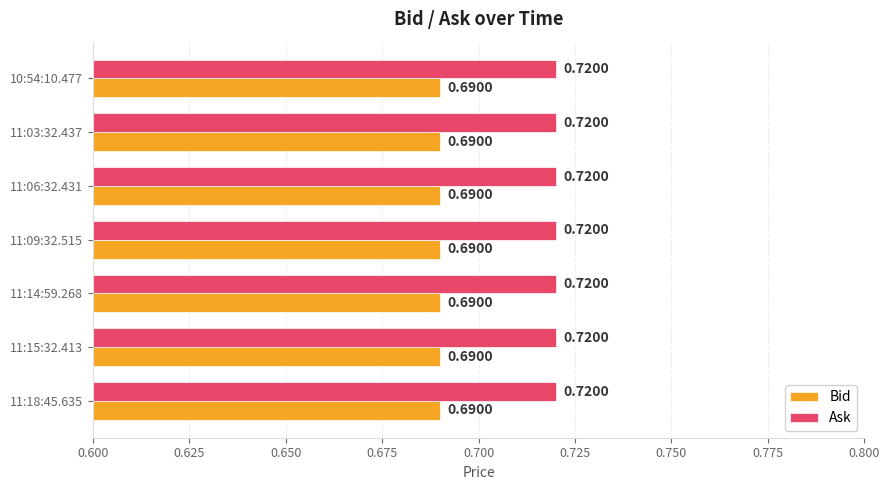

How many categories are shown in the chart?

7